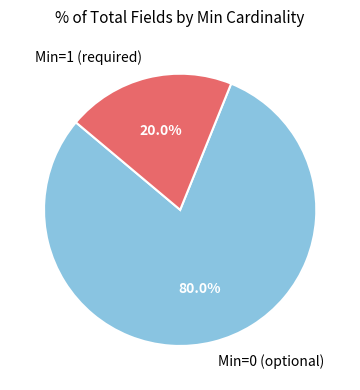

Between Min=1 (required) and Min=0 (optional), which is larger?

Min=0 (optional)